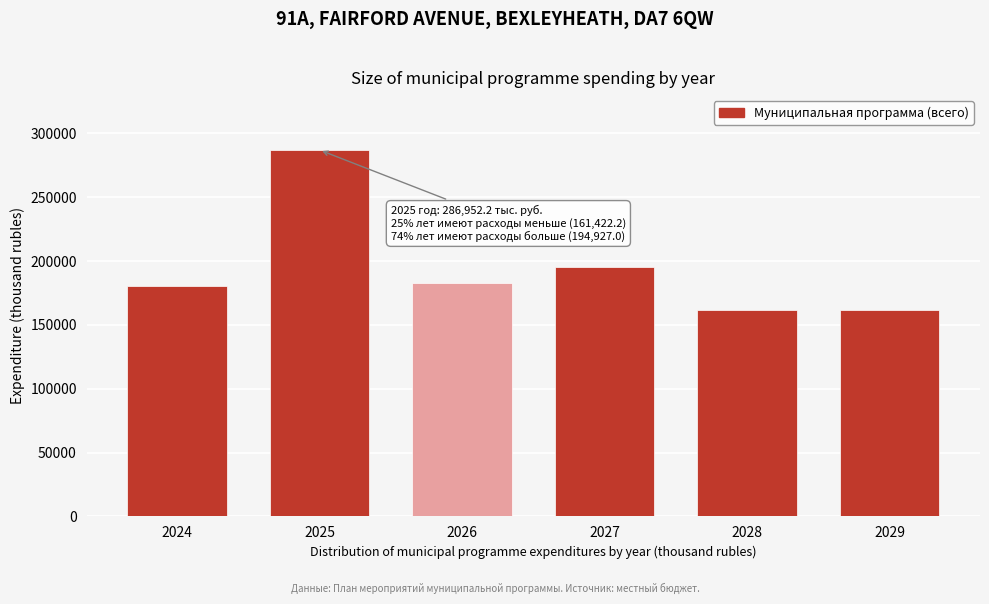

Reading left to right, what are all the values shown in this chart?

180426.1	286952.2	182486.0	194927.0	161422.2	161422.2